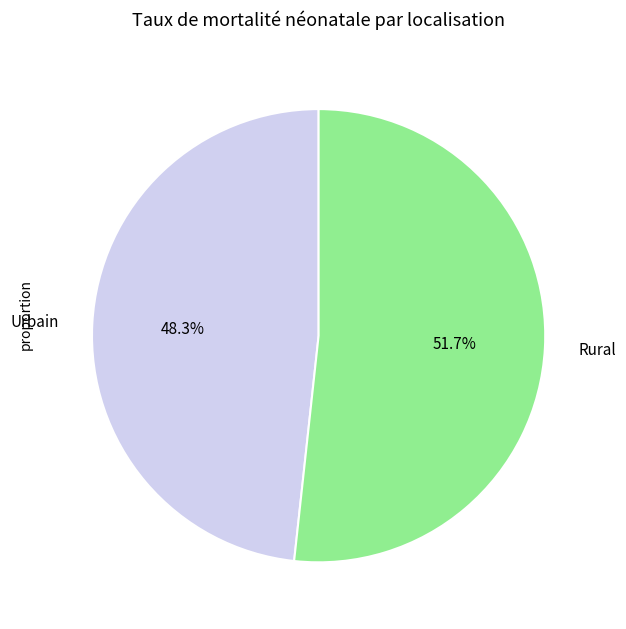

The Rural slice represents 60% of the pie. True or false?

False